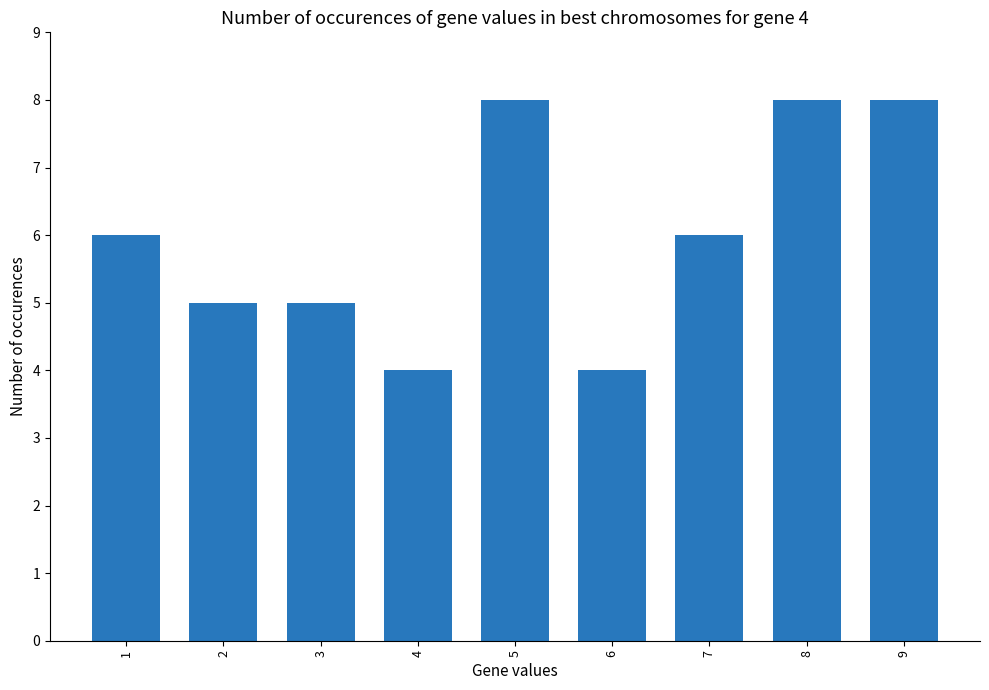

What is the value of the 1st bar from the left?

6